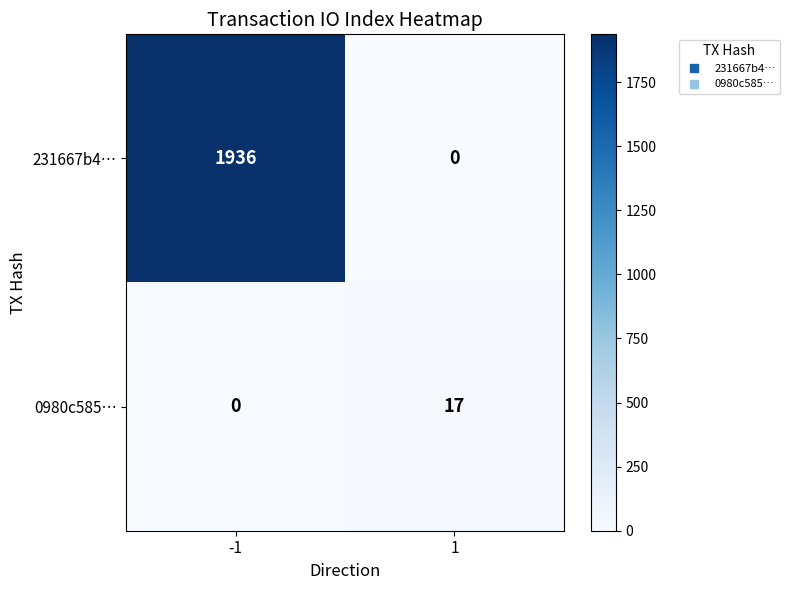

What is the sum of all 0980c585… values?

17